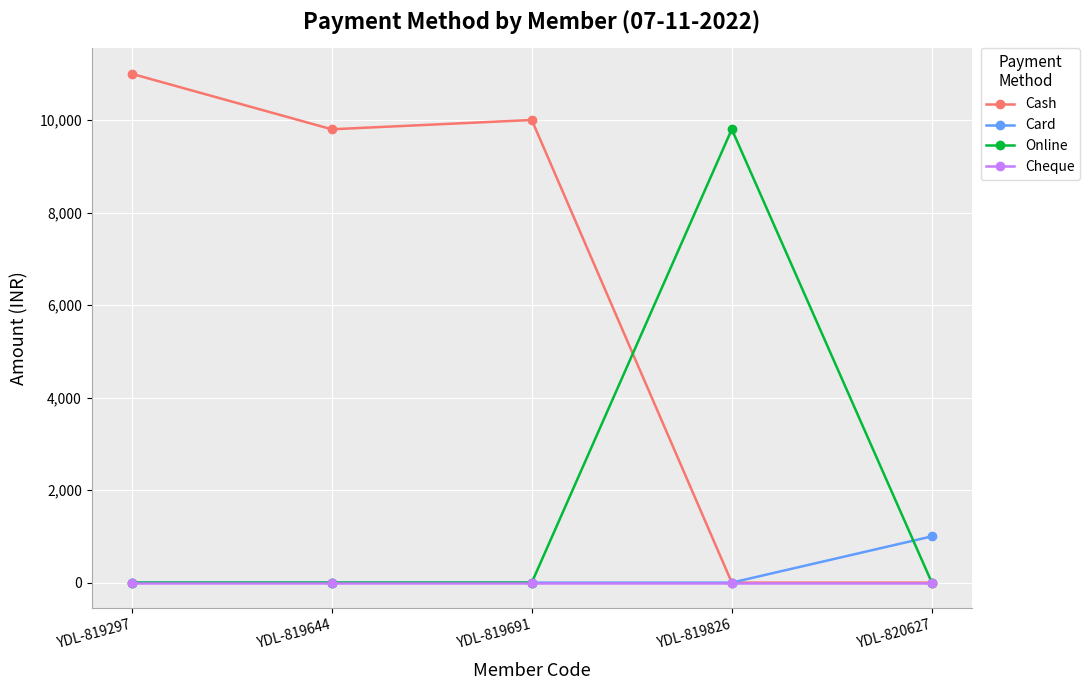

At which category is the sum across all series the highest?

YDL-819297